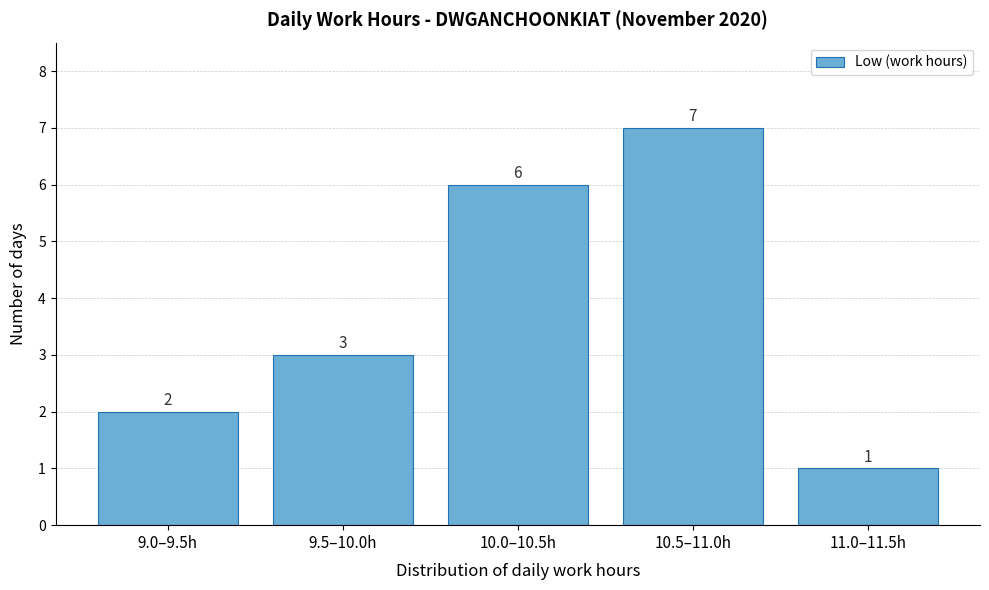

Reading left to right, list all the values displayed in this chart.

9.0–9.5h=2	9.5–10.0h=3	10.0–10.5h=6	10.5–11.0h=7	11.0–11.5h=1